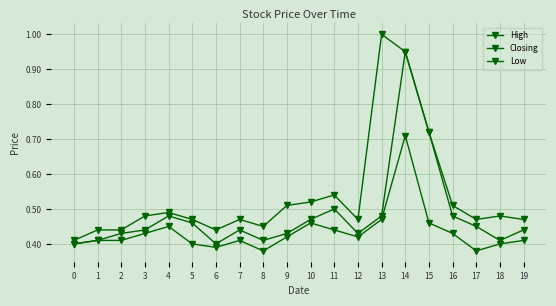

What is the difference between the second highest and second lowest values in the Low series?

0.1